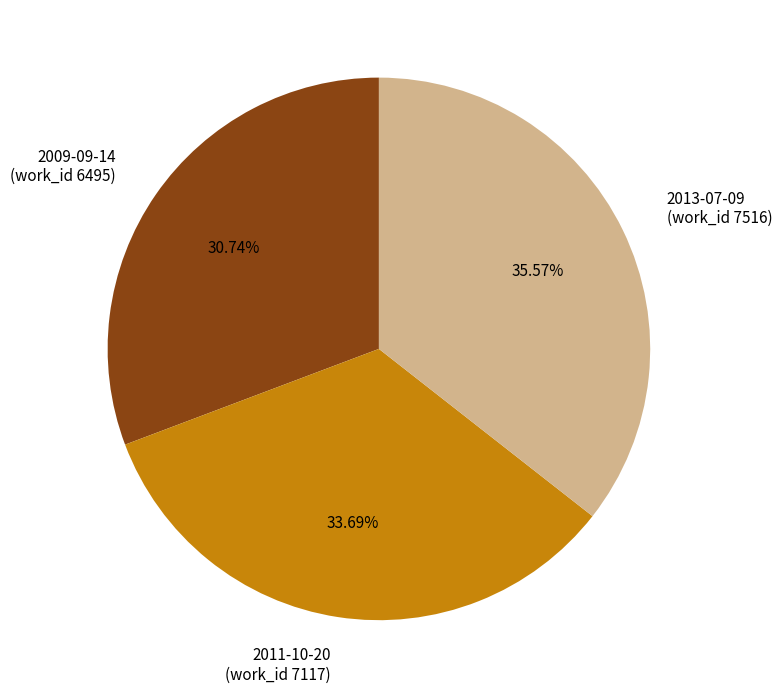

What is the largest slice in the pie chart?

2013-07-09